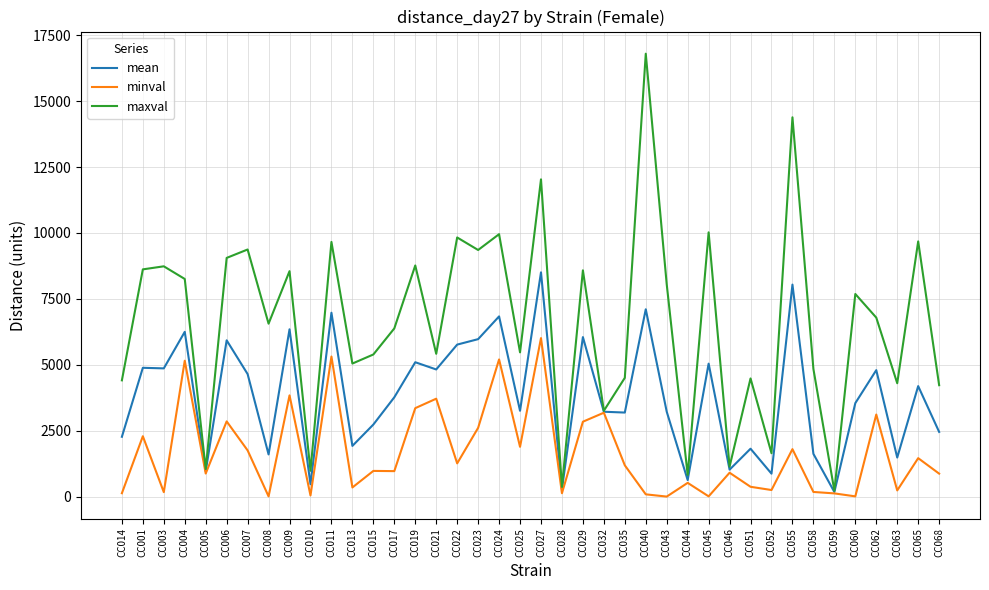

What is the sum of all minval values?

66008.6